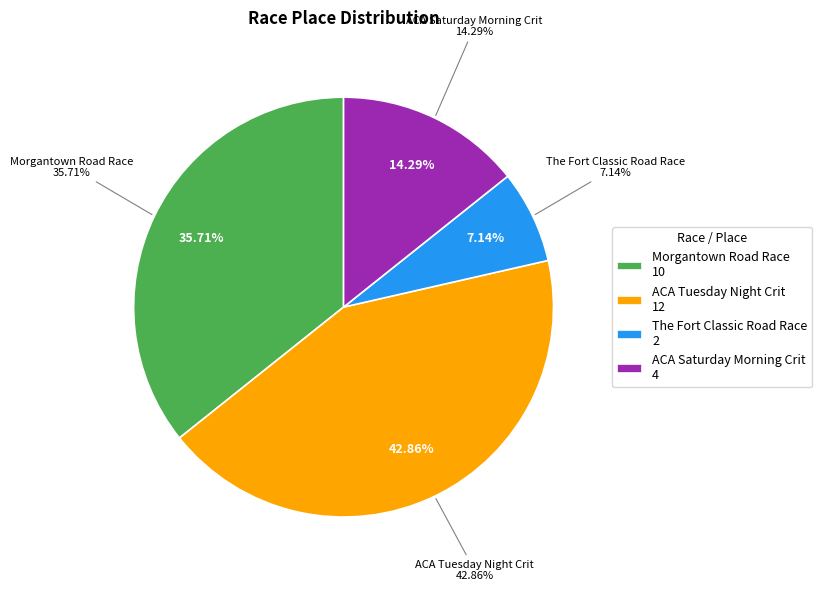

How many slices are in this pie chart?

4